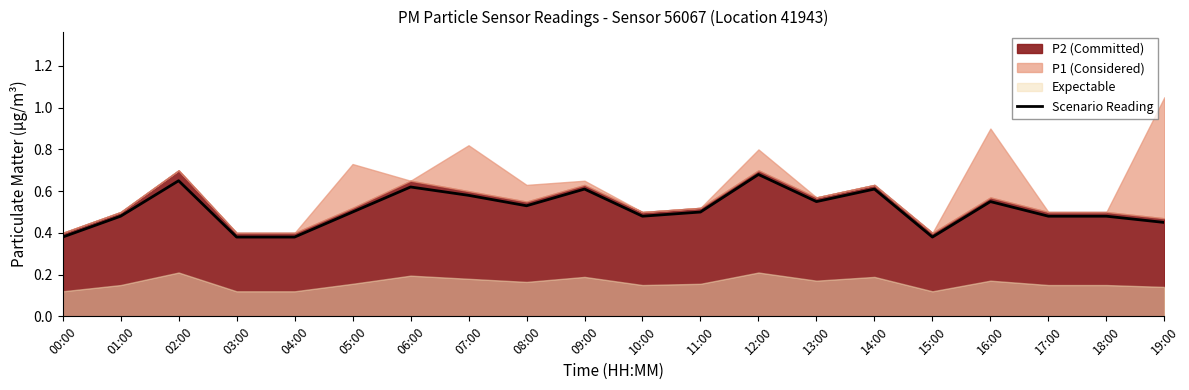

What is the difference between the second highest and second lowest values?

0.3